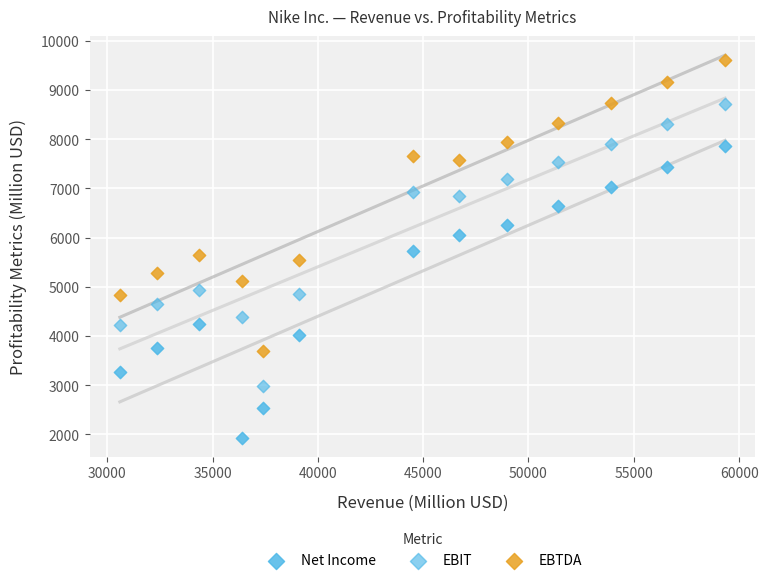

How many points are shown in the scatter plot?

39